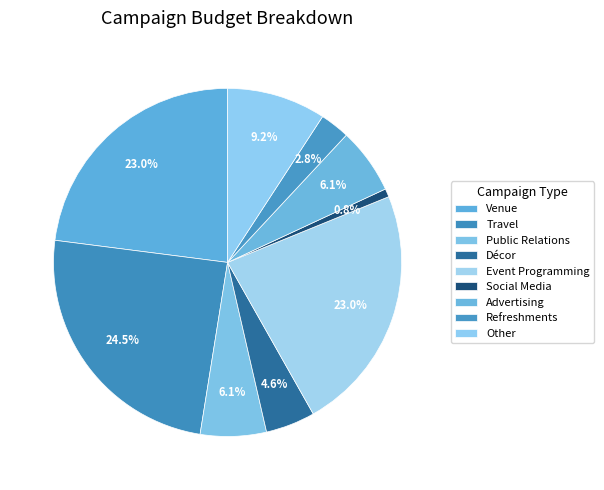

Does Advertising account for over 50% of the chart?

No